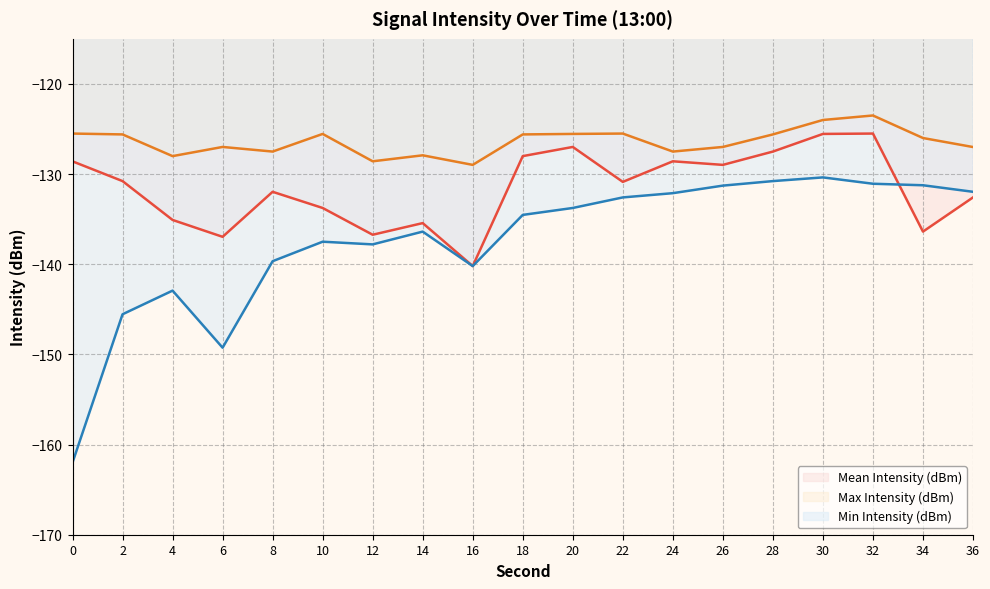

What is the spread (max minus min) of values at 12?

9.2